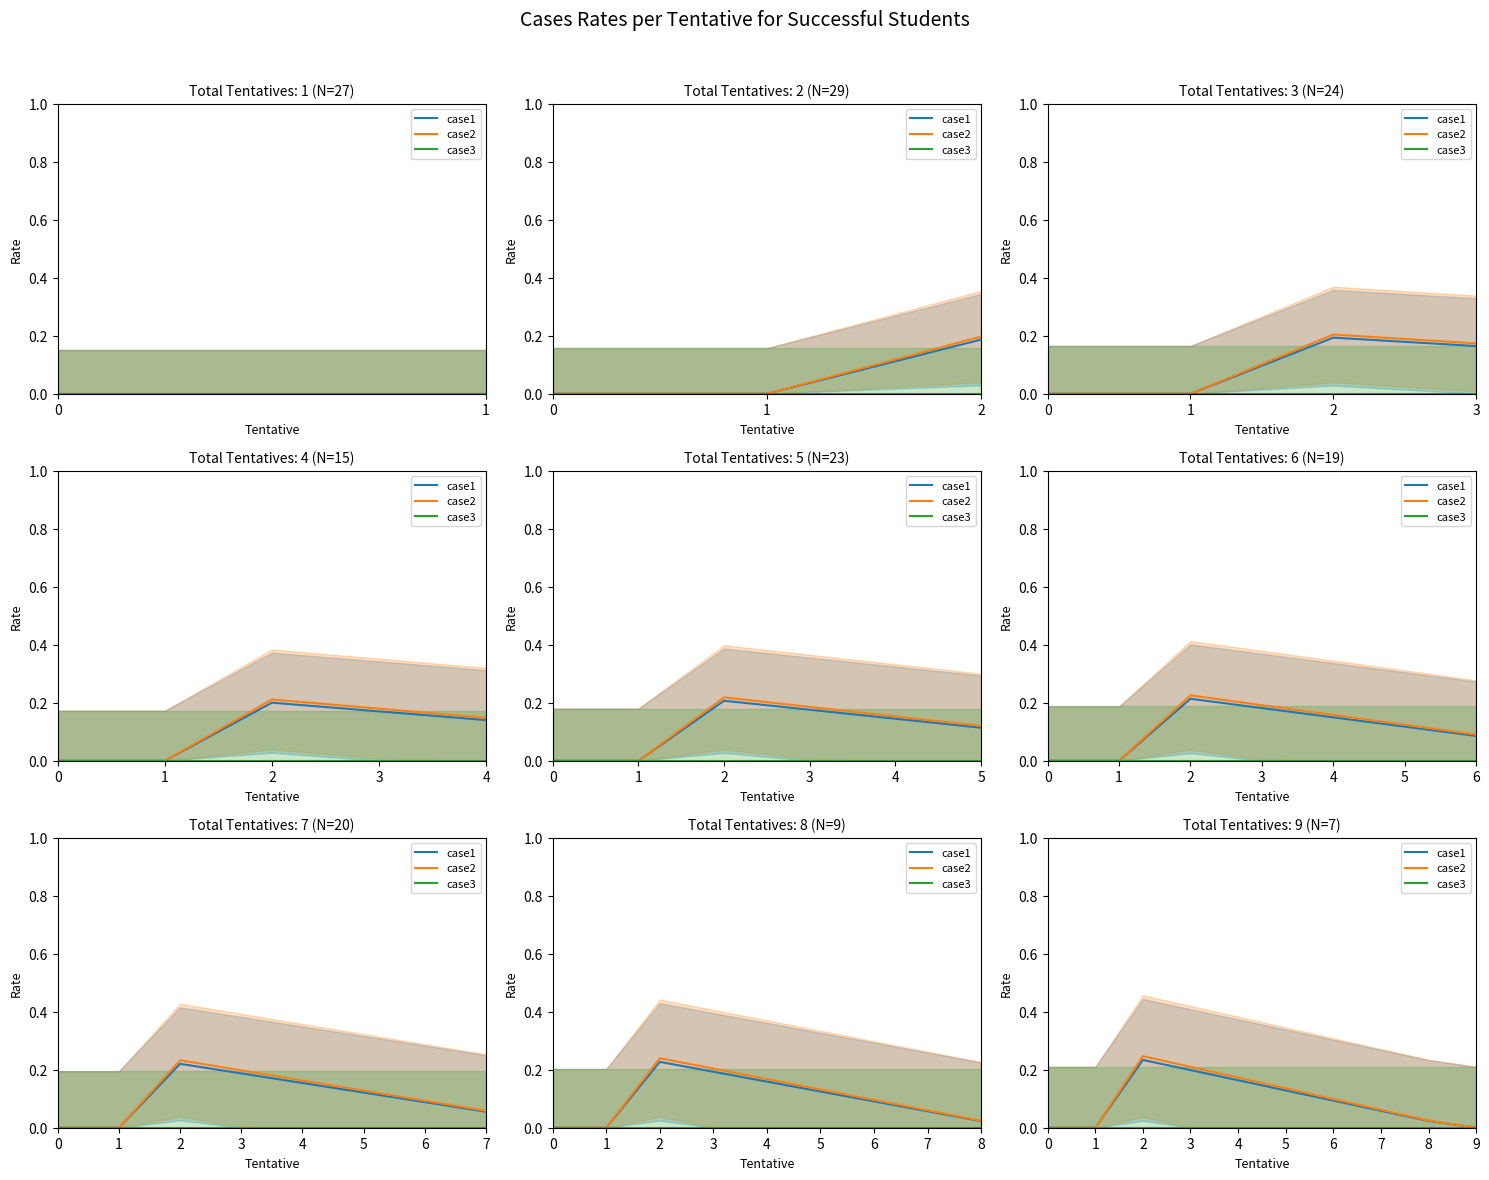

What is the difference between the maximum and minimum values in the case2 series?

0.2